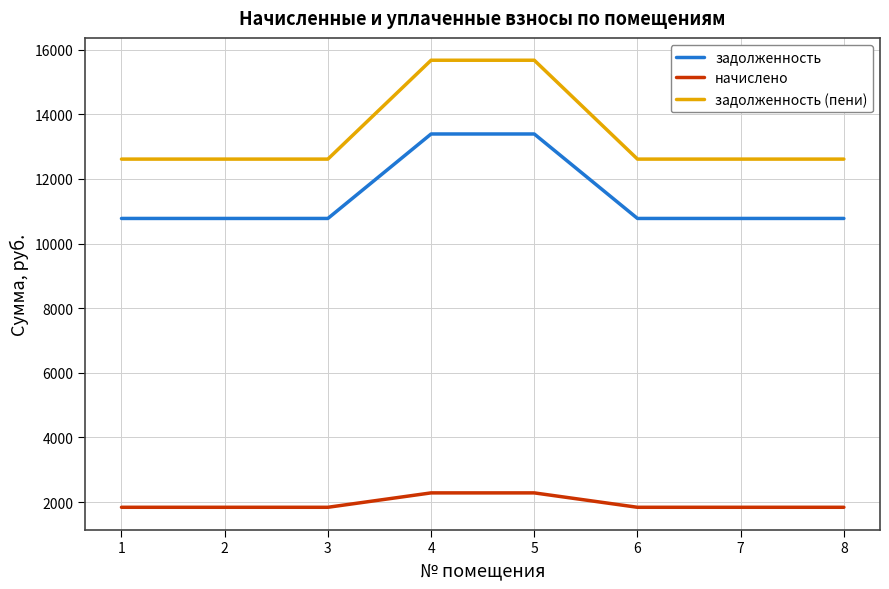

Reading left to right, transcribe all the data shown in this chart.

задолженность: 10778.4	10778.4	10778.4	13393.2	13393.2	10778.4	10778.4	10778.4
начислено: 1837.1	1837.1	1837.1	2282.8	2282.8	1837.1	1837.1	1837.1
задолженность (пени): 12615.5	12615.5	12615.5	15675.9	15675.9	12615.5	12615.5	12615.5